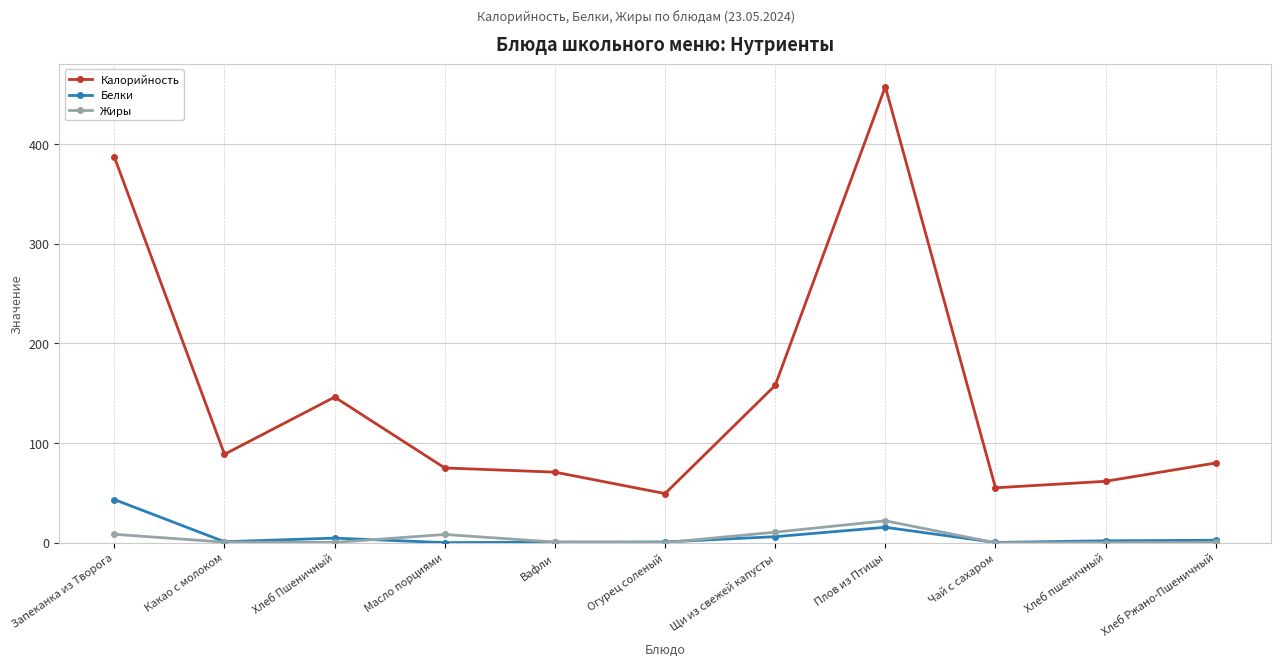

True or false: Жиры and Калорийность intersect in this chart.

False